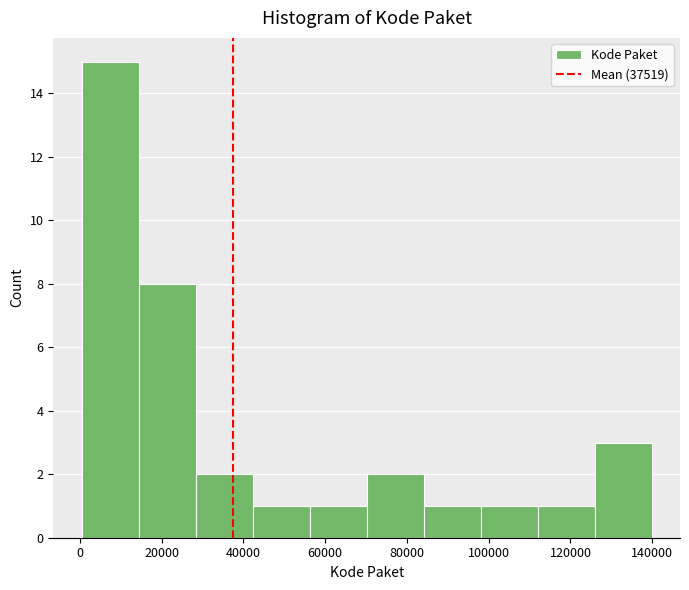

How tall is the bar that spans 42000 to 56000 on the x-axis? Neither the bar edges nor the heights are printed on the chart, so give them approximately, as read against the axes.

1